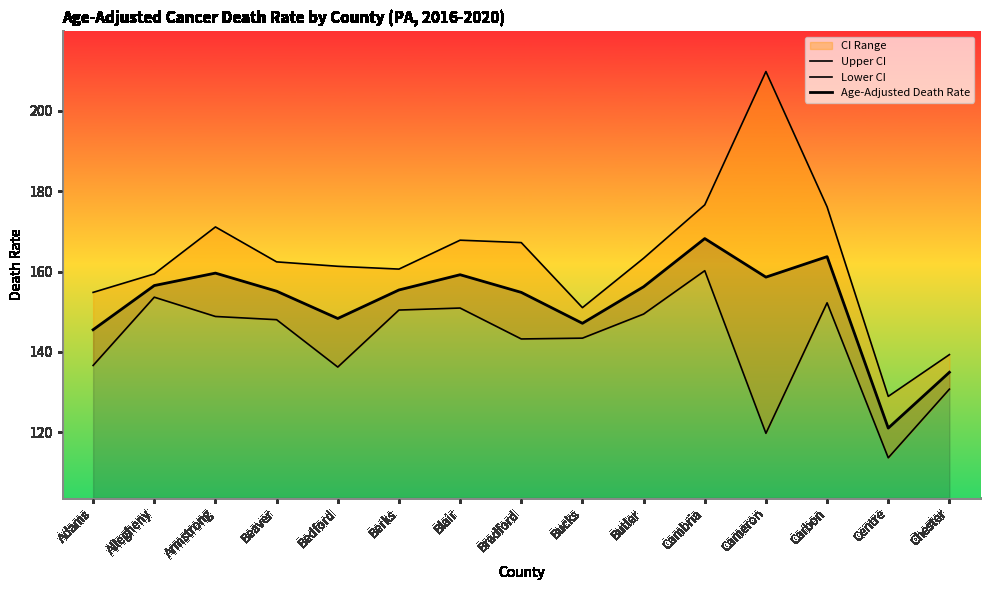

True or false: Age-Adjusted Death Rate and Lower CI intersect in this chart.

False